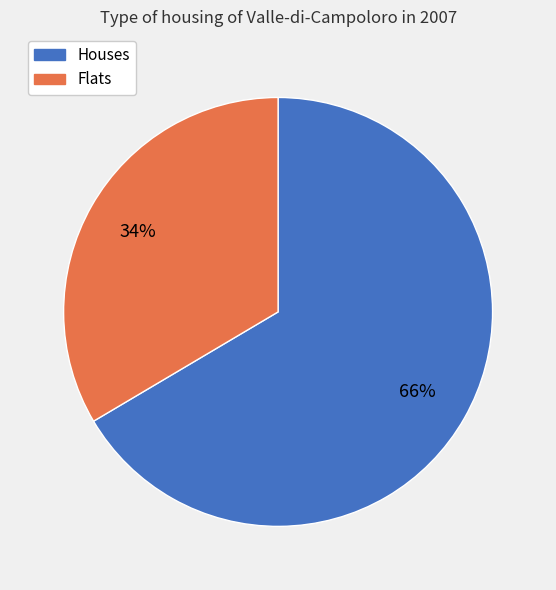

Does any single category account for the majority?

Yes